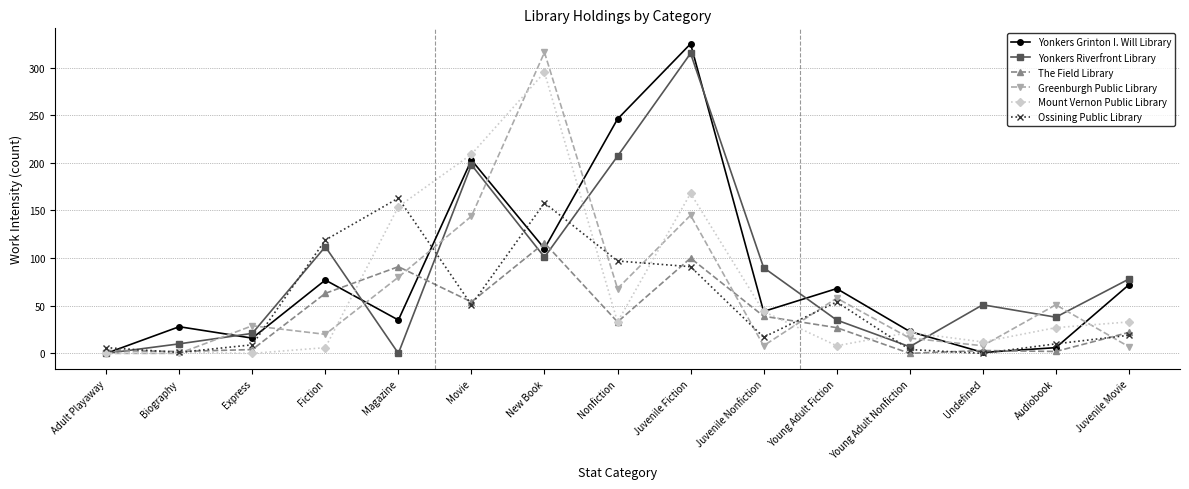

What is the label of the 8th point from the left?

Nonfiction